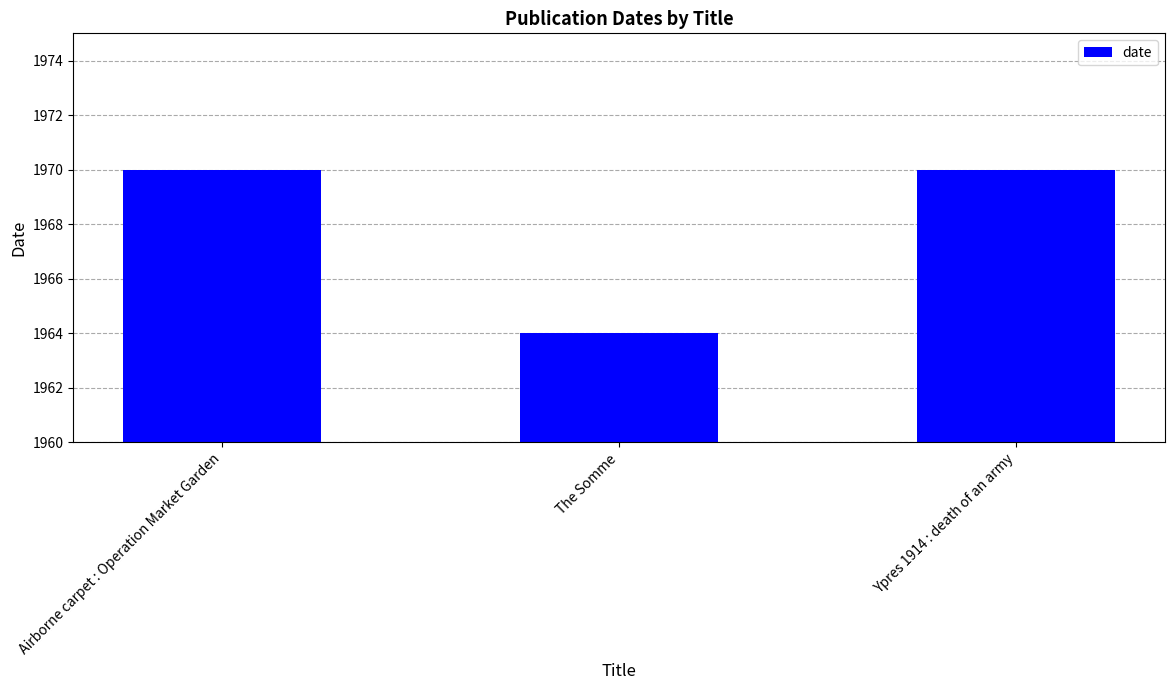

Which label corresponds to the smallest value in the chart?

The Somme